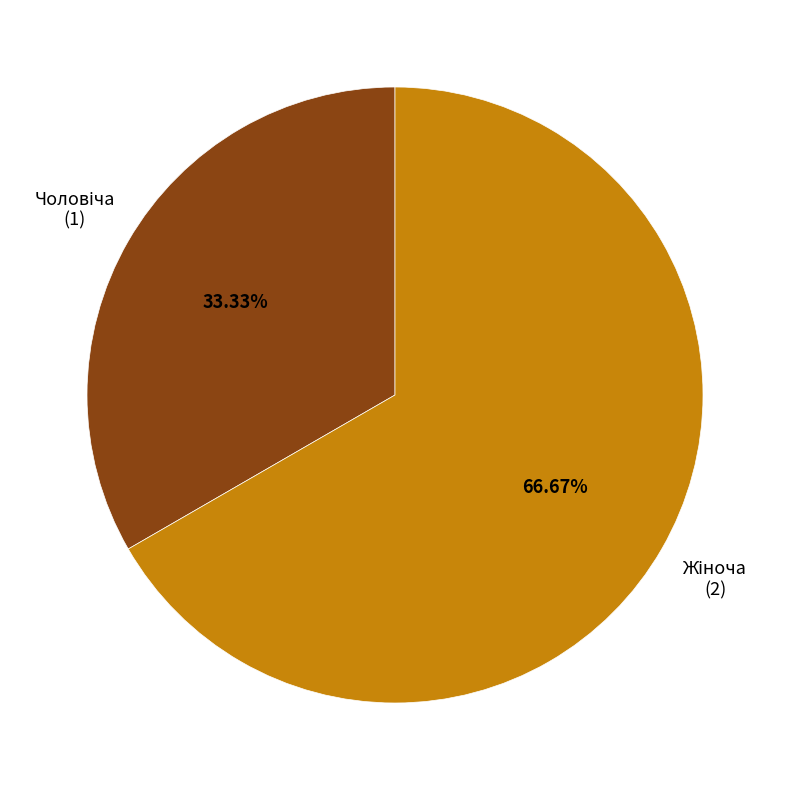

Does any single category account for the majority?

Yes